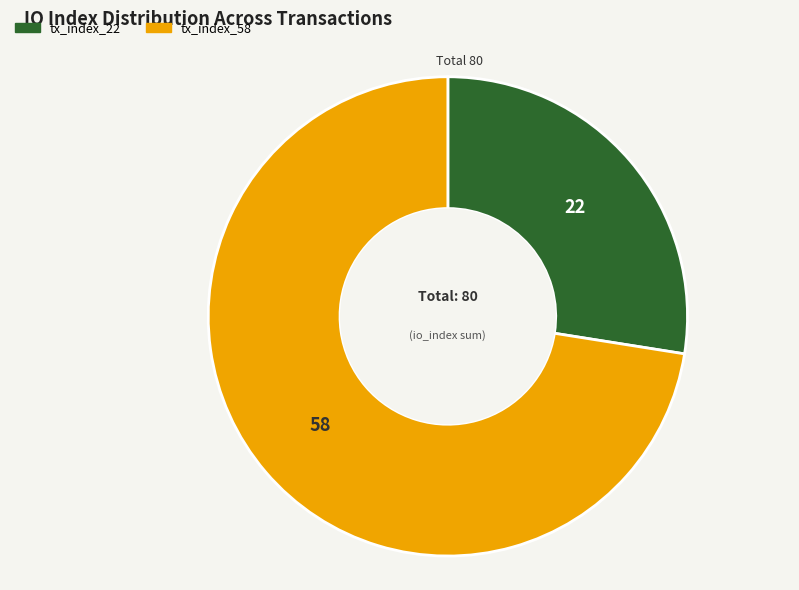

Does tx_index_22 represent more than half of the total?

No